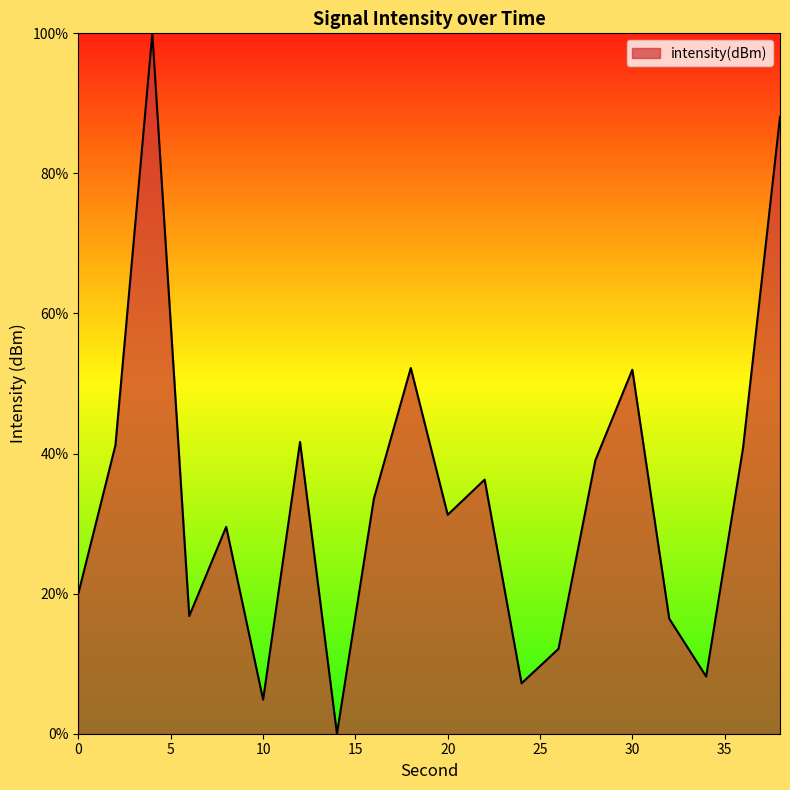

What is the difference between the maximum and minimum values?

100.0